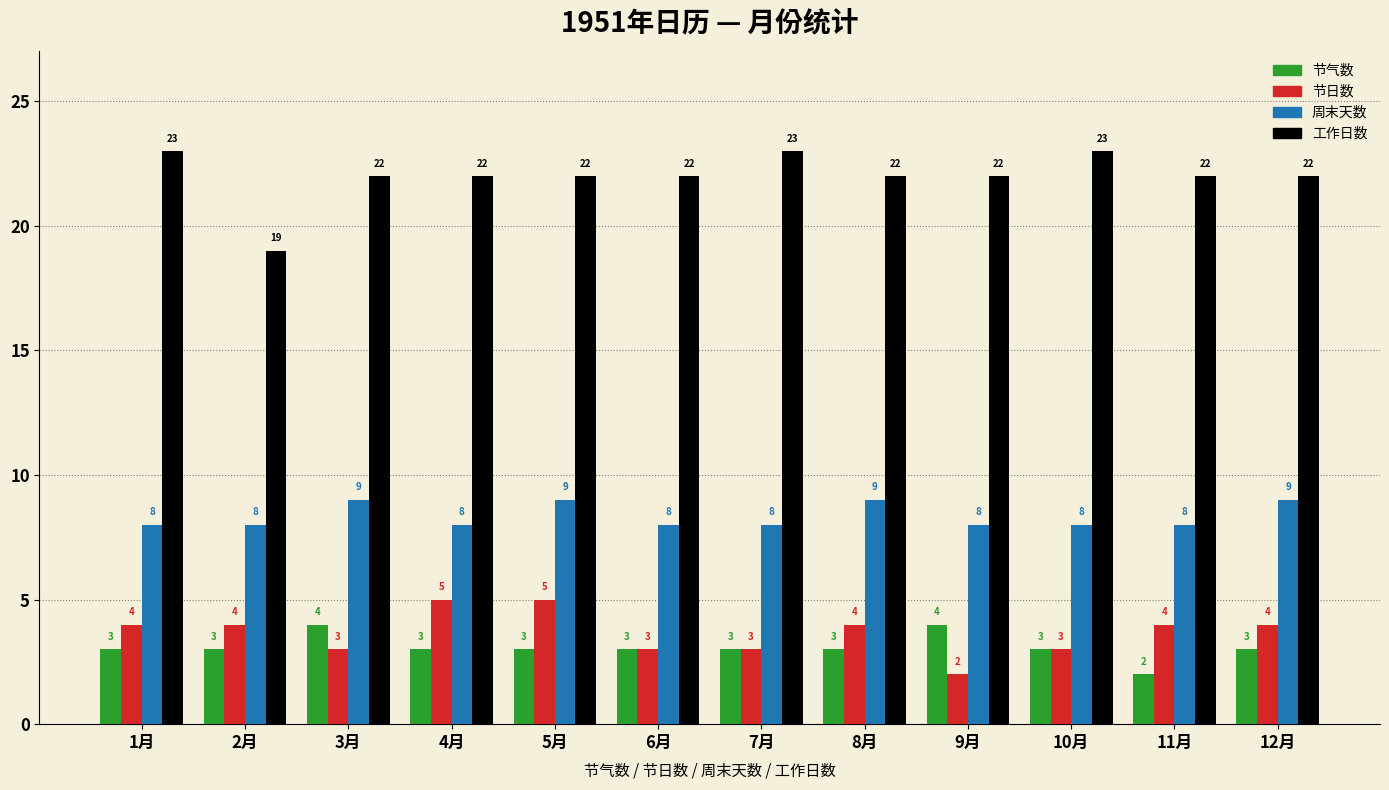

Reading left to right, list all the values displayed in this chart.

节气数: 1月=3	2月=3	3月=4	4月=3	5月=3	6月=3	7月=3	8月=3	9月=4	10月=3	11月=2	12月=3
节日数: 1月=4	2月=4	3月=3	4月=5	5月=5	6月=3	7月=3	8月=4	9月=2	10月=3	11月=4	12月=4
周末天数: 1月=8	2月=8	3月=9	4月=8	5月=9	6月=8	7月=8	8月=9	9月=8	10月=8	11月=8	12月=9
工作日数: 1月=23	2月=19	3月=22	4月=22	5月=22	6月=22	7月=23	8月=22	9月=22	10月=23	11月=22	12月=22